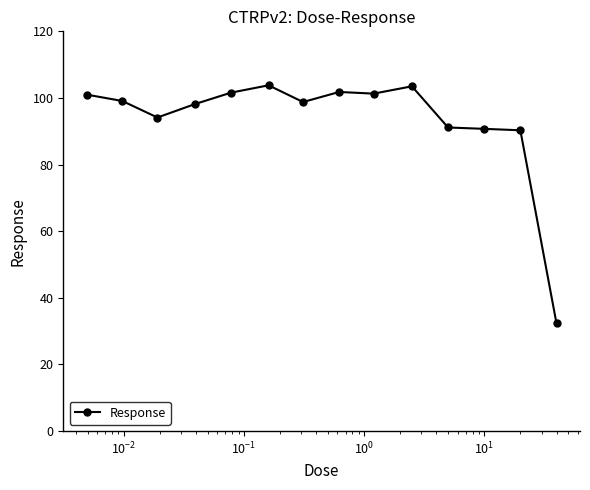

Count the number of categories in the chart.

14